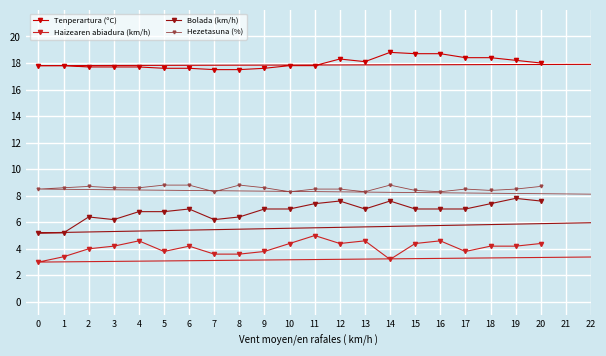

How many lines are shown in the chart?

4